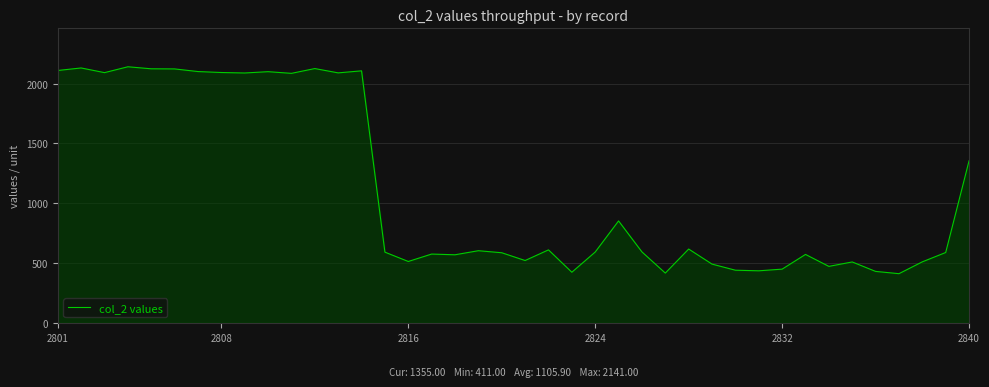

What is the difference between the maximum and minimum values?

1730